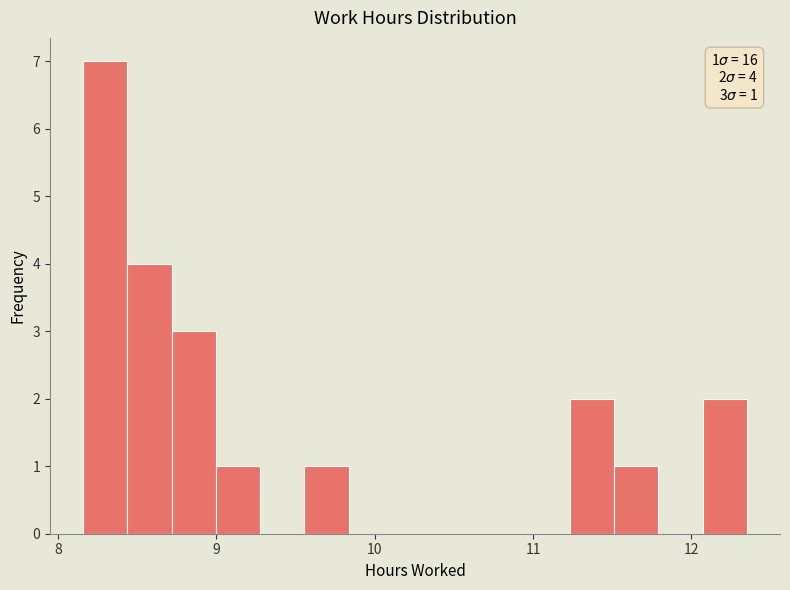

Read against the x-axis, roughly where is the centre of the tallest bar?

8.3